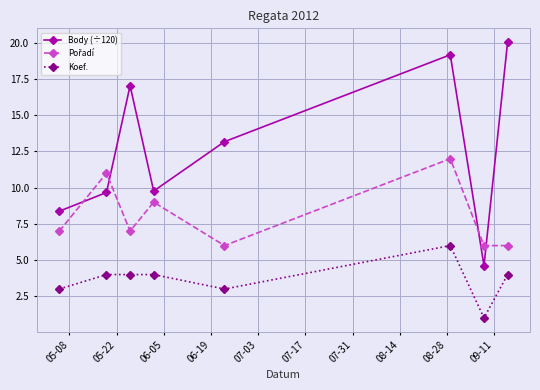

How many interior local valleys does the Body (÷120) series have?

2